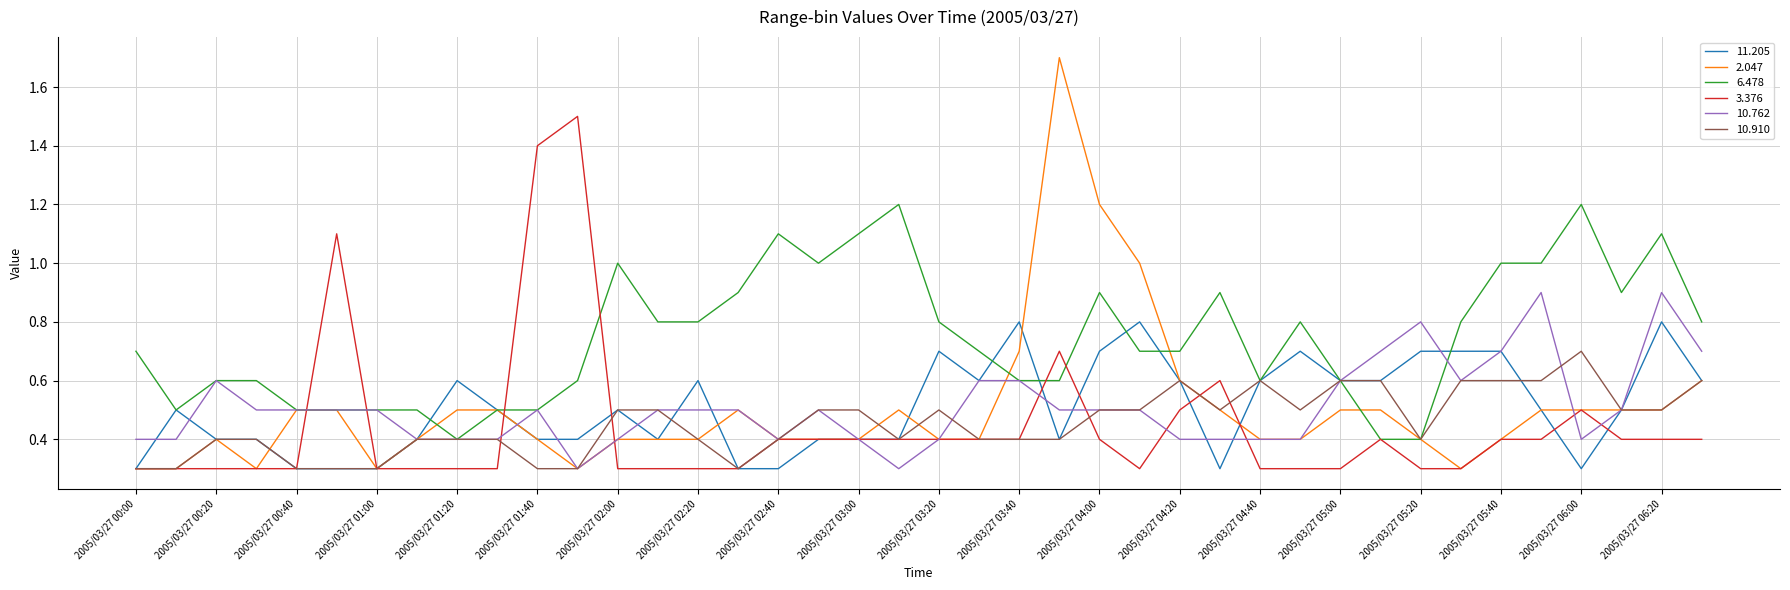

True or false: 10.910 has more than 0 points higher than both neighbors.

True